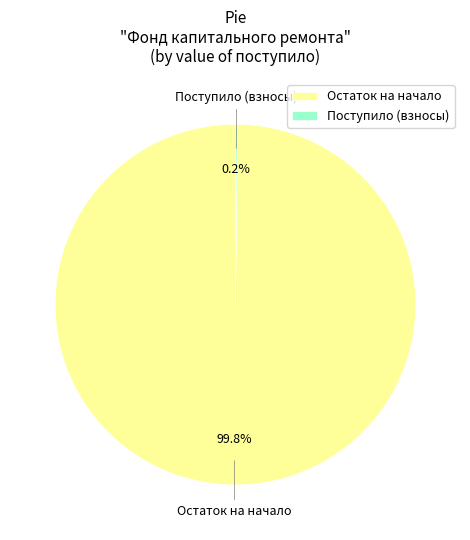

What is the majority slice?

Остаток на начало